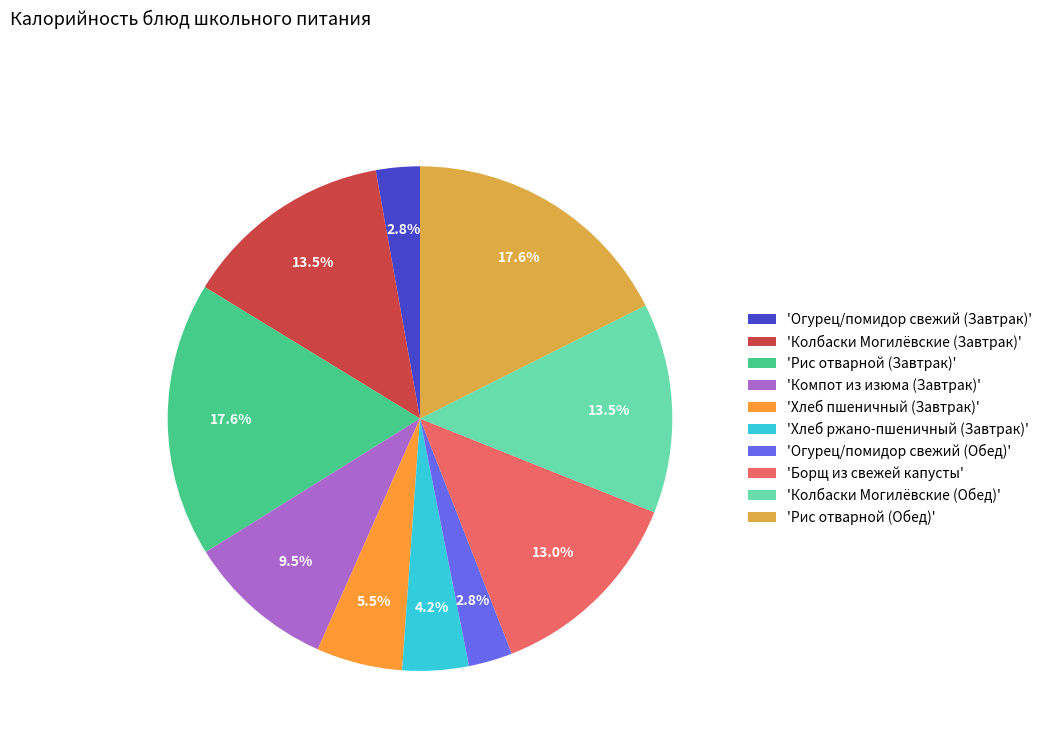

What portion of the pie excludes 'Огурец/помидор свежий (Обед)'?

97.2%